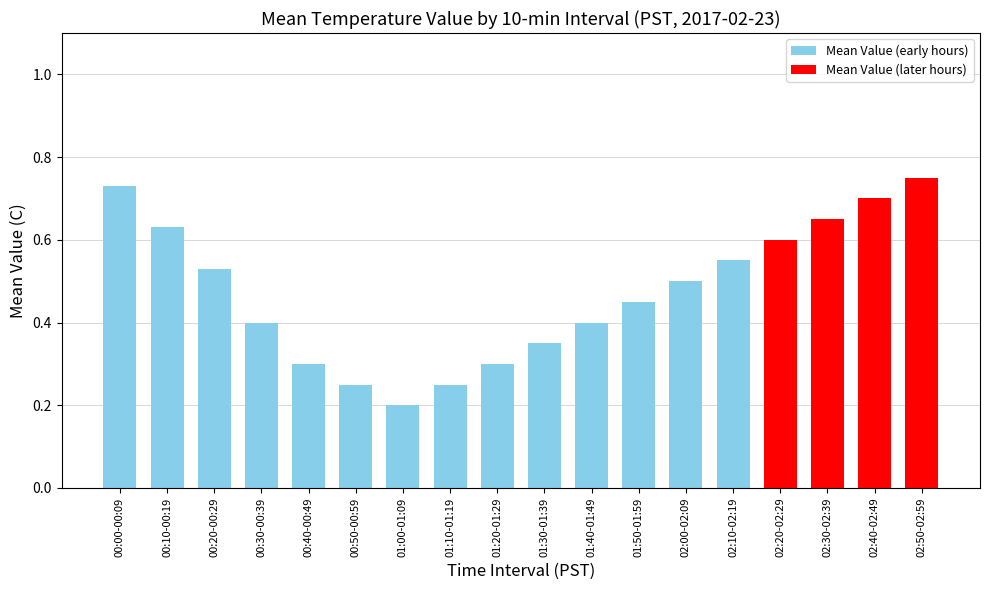

The value at 01:30-01:39 is 0.3. True or false?

True